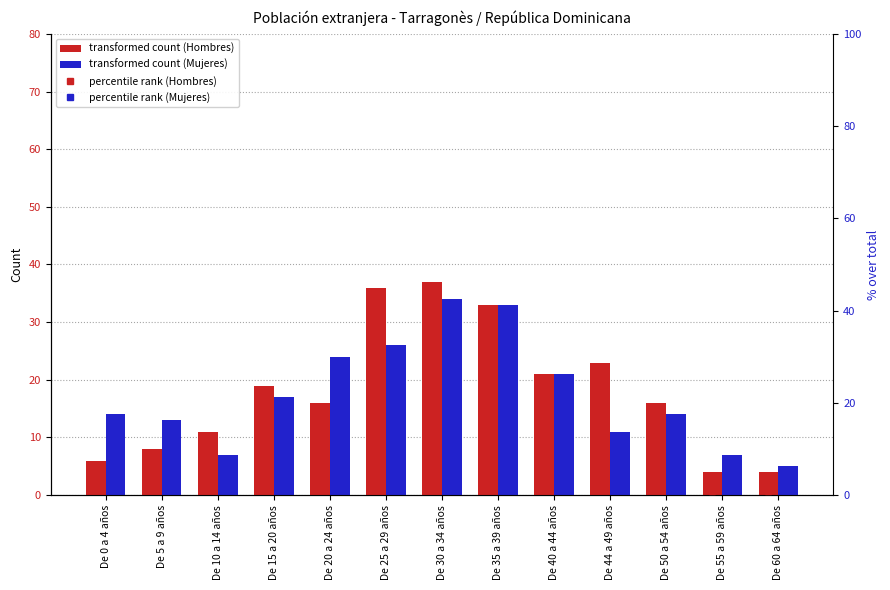

Rank the categories by Hombres value from lowest to highest.

De 55 a 59 años, De 60 a 64 años, De 0 a 4 años, De 5 a 9 años, De 10 a 14 años, De 20 a 24 años, De 50 a 54 años, De 15 a 20 años, De 40 a 44 años, De 44 a 49 años, De 35 a 39 años, De 25 a 29 años, De 30 a 34 años